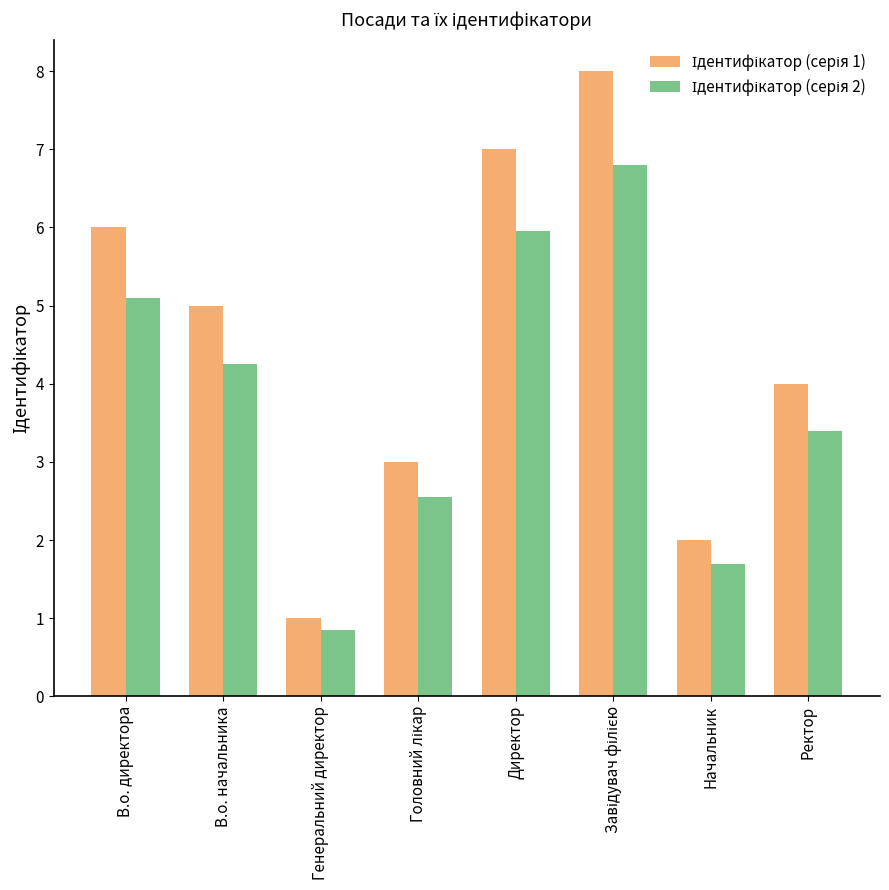

Does the chart contain any negative values?

No